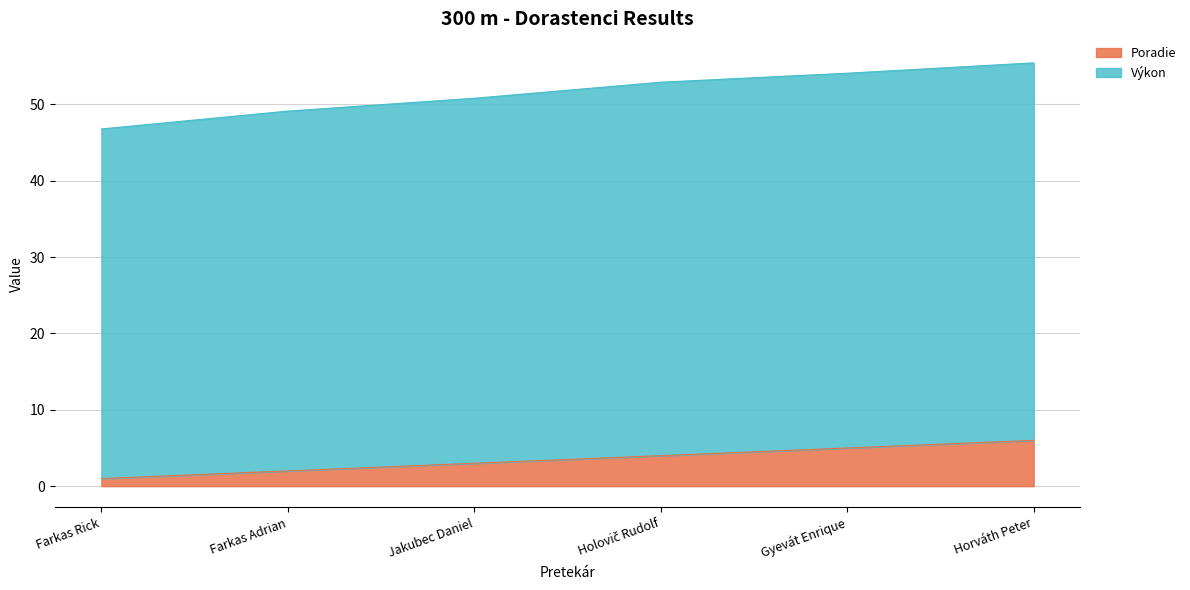

What is the value of the Poradie point at the 6th from the left?

6.0